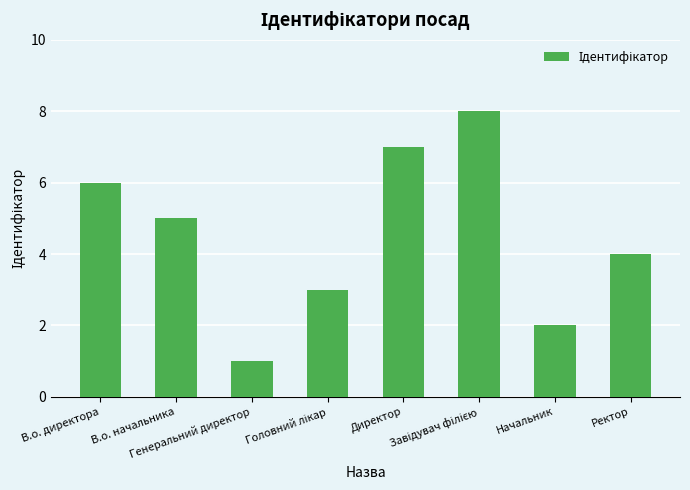

What is the greatest value displayed?

8